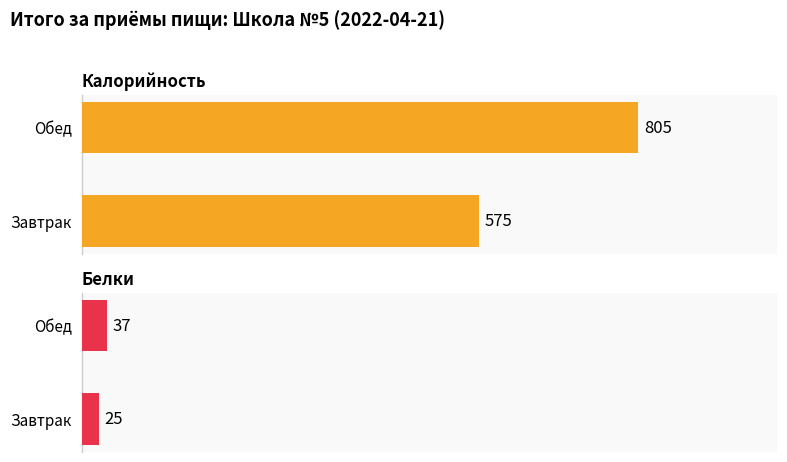

Reading right to left, what are all the values shown in this chart?

Калорийность: Обед=805	Завтрак=575
Белки: Обед=37	Завтрак=25